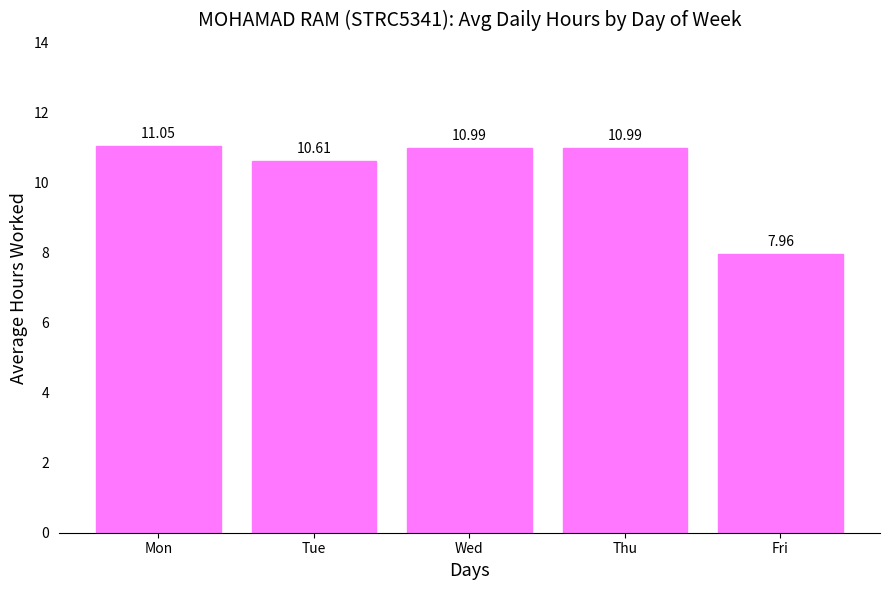

True or false: the data shows 10.6 at Tue.

True